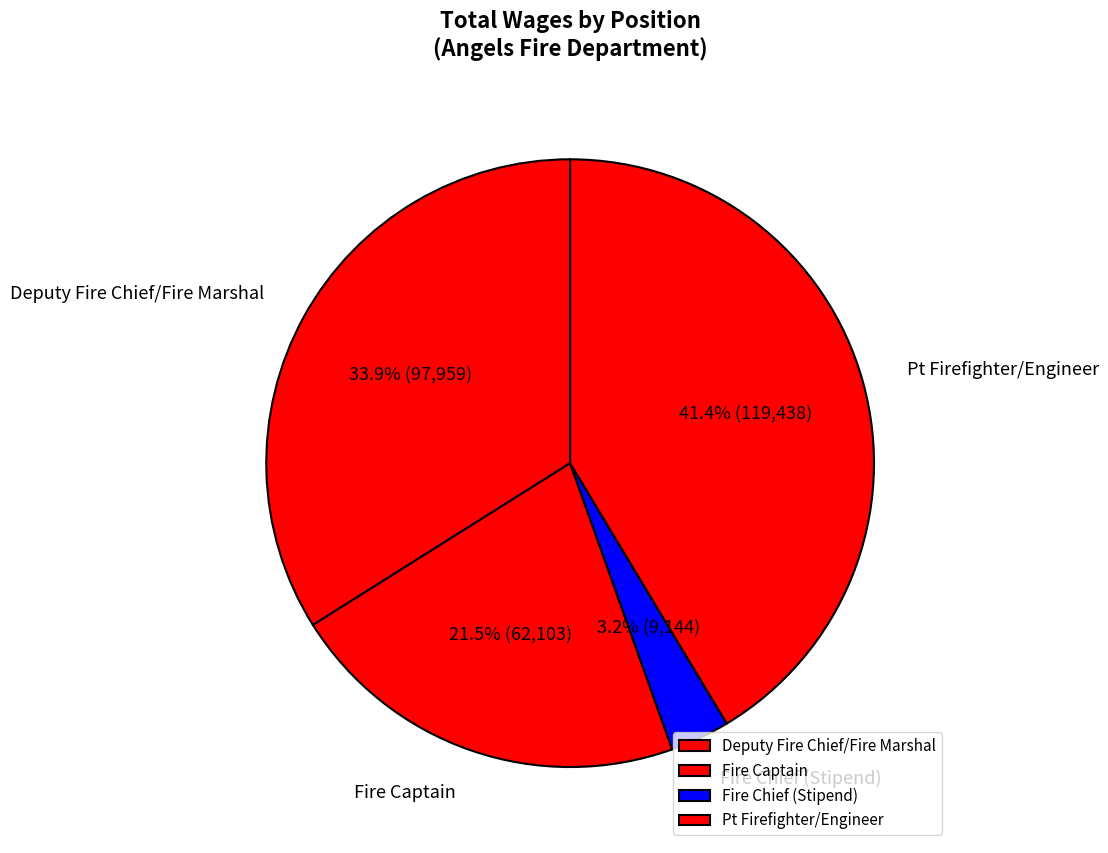

Which has a higher value, Fire Chief (Stipend) or Pt Firefighter/Engineer?

Pt Firefighter/Engineer